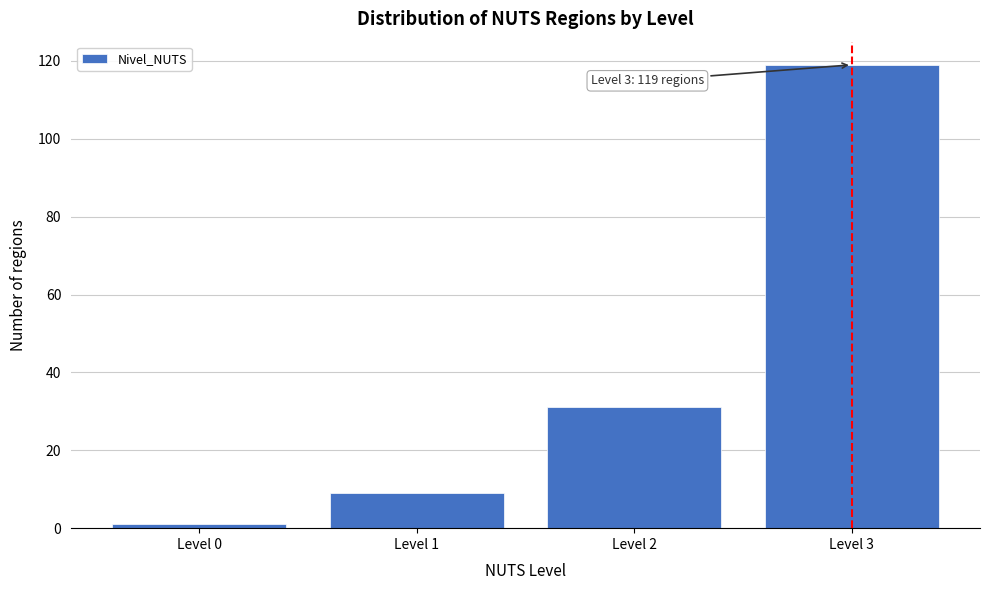

Reading left to right, extract all data points from this chart.

1	9	31	119